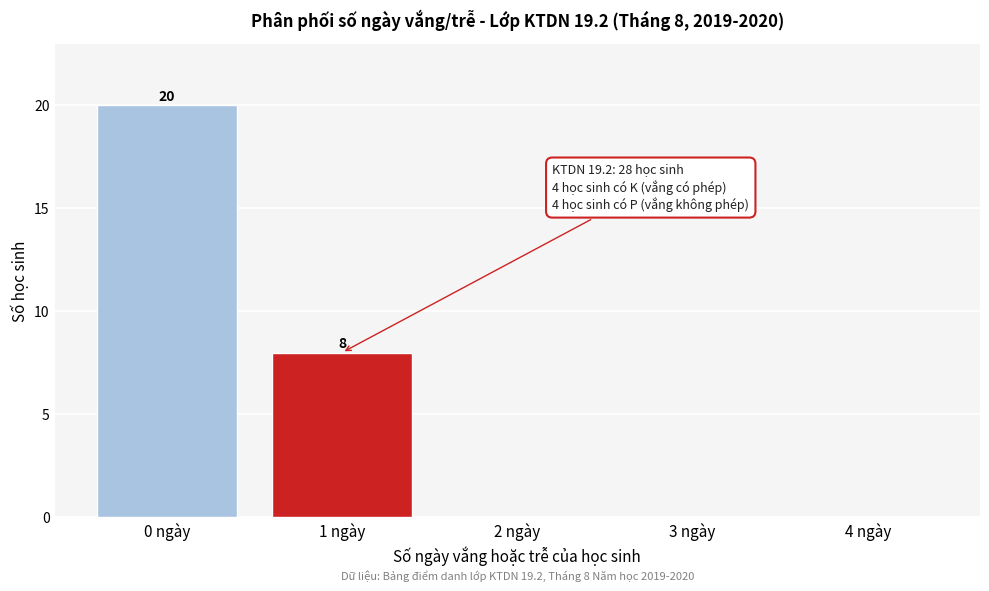

Reading right to left, list all the values displayed in this chart.

4 ngày=0	3 ngày=0	2 ngày=0	1 ngày=8	0 ngày=20